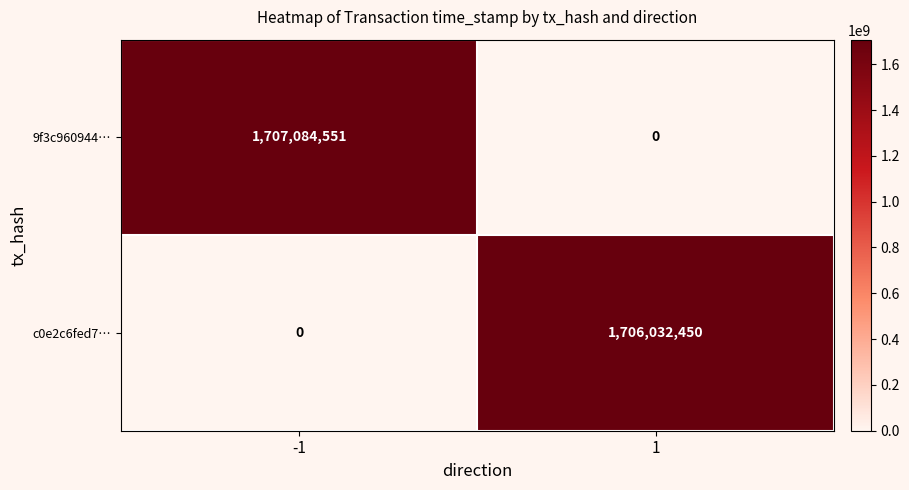

Rank the series by their average value, from highest to lowest.

9f3c960944…, c0e2c6fed7…